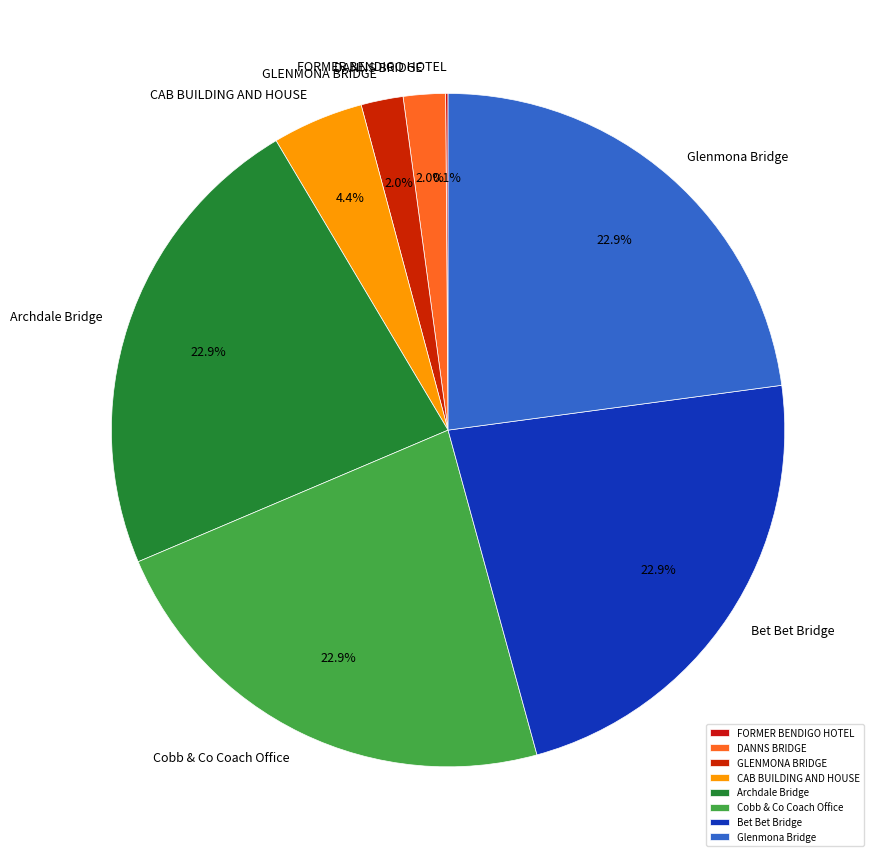

Approximately how many times larger is the value at GLENMONA BRIDGE compared to CAB BUILDING AND HOUSE?

0.5